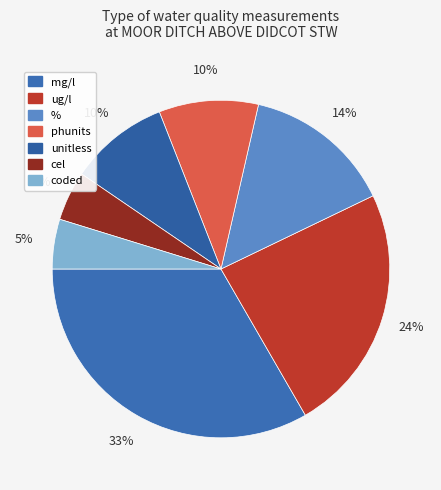

Count the number of slices in the pie.

7